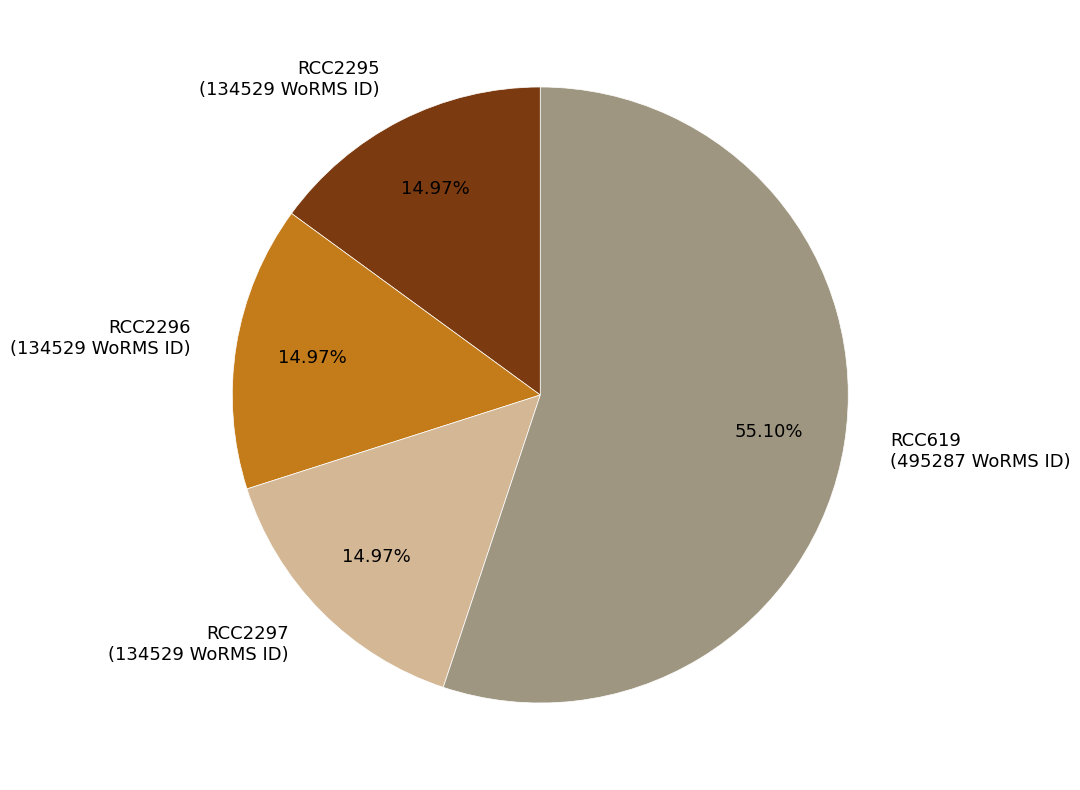

Approximately how many times larger is the value at RCC2297 compared to RCC2296?

1.0